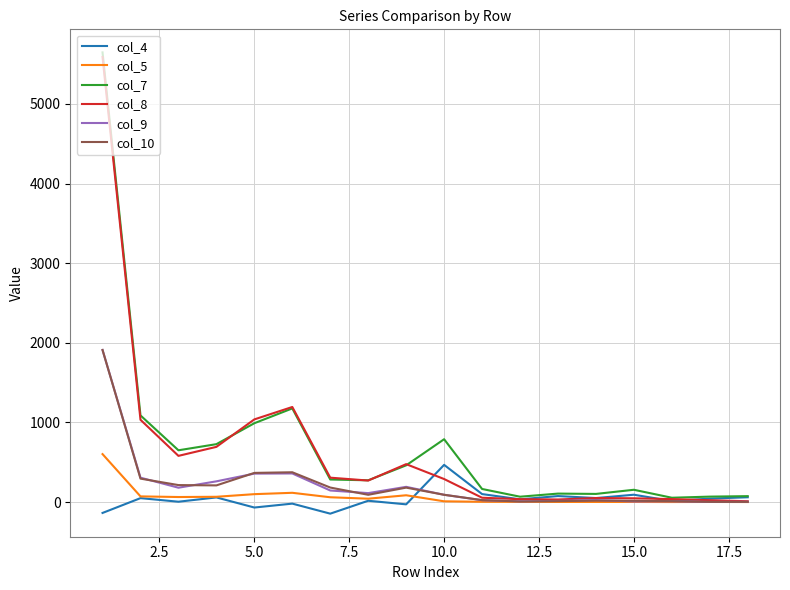

In col_4, how many points are higher than both neighbors (excluding endpoints)?

7